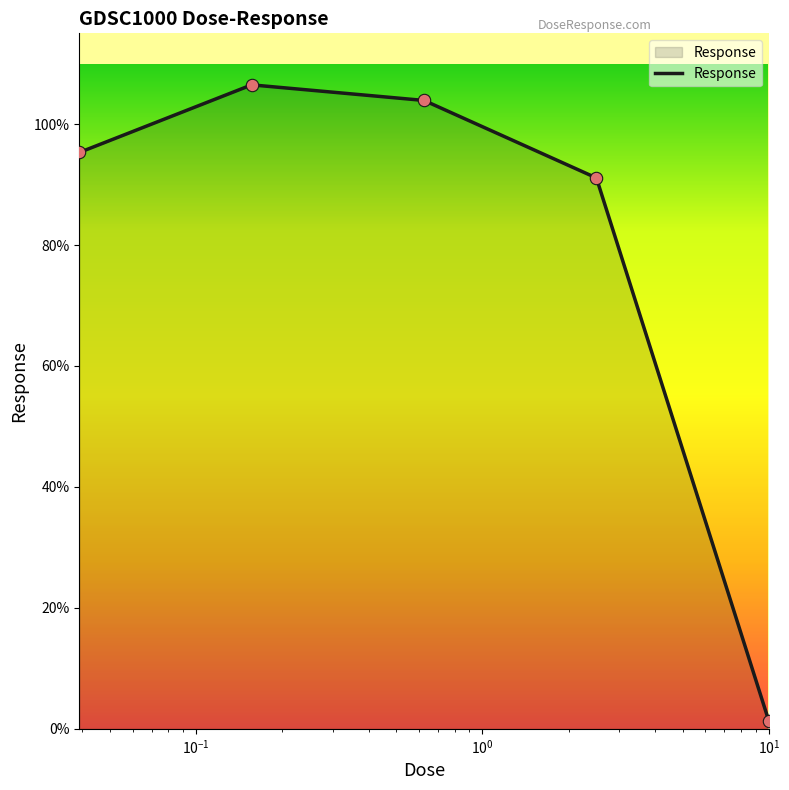

How many interior local peaks (higher than both neighbors) does the data have?

1